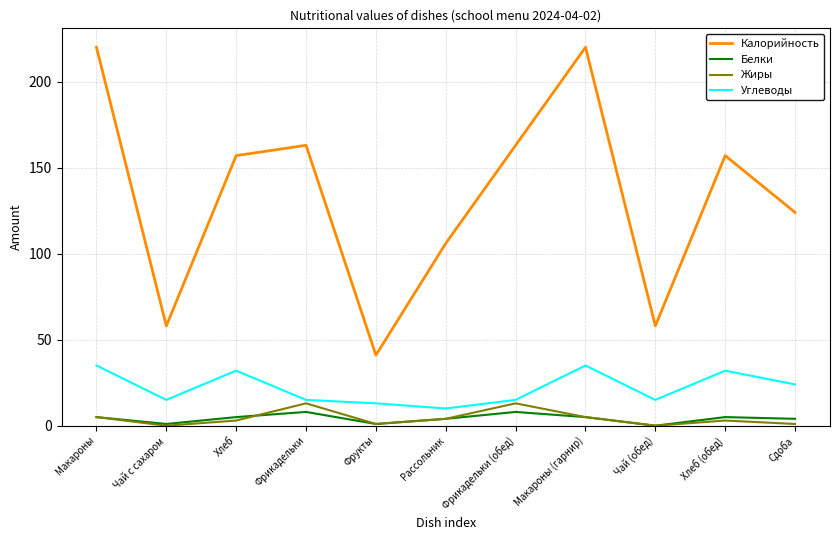

Rank the series at Сдоба from lowest to highest value.

Жиры, Белки, Углеводы, Калорийность